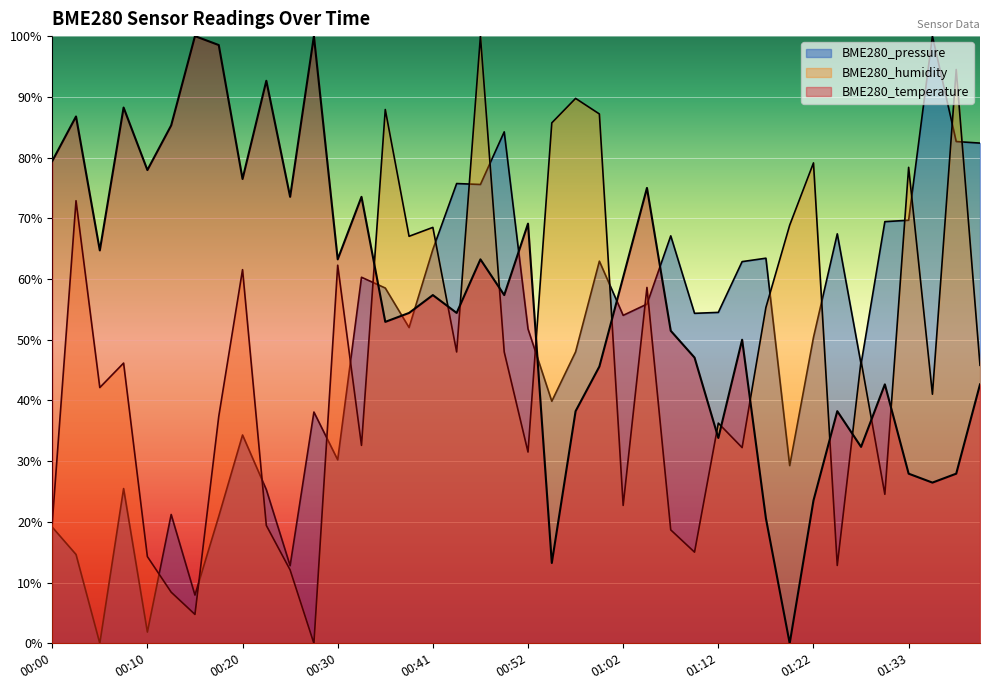

In BME280_temperature, how many points are higher than both neighbors (excluding endpoints)?

13